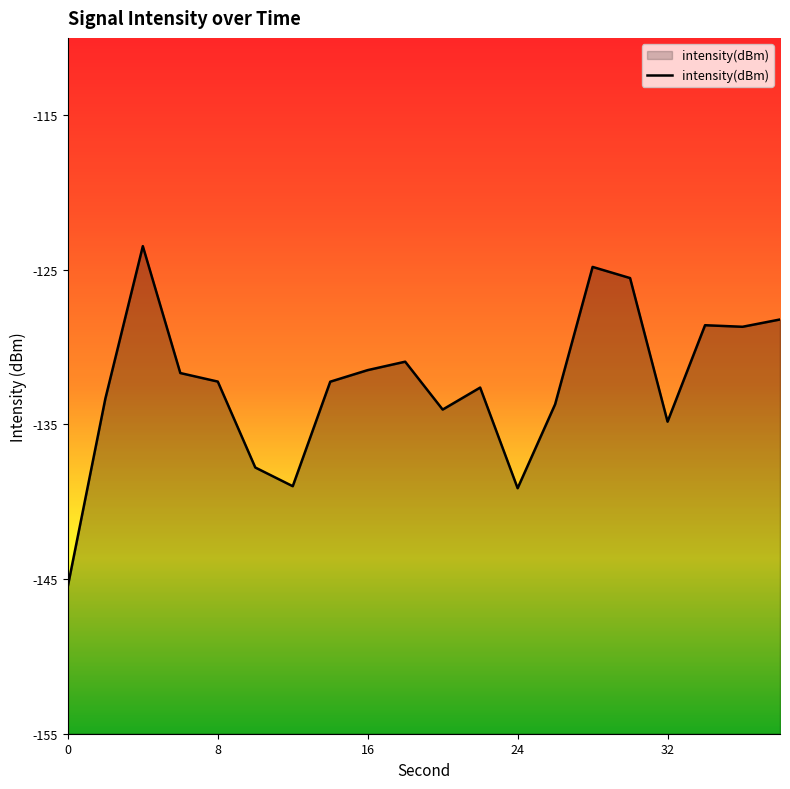

What is the minimum value for intensity(dBm)?

-145.5